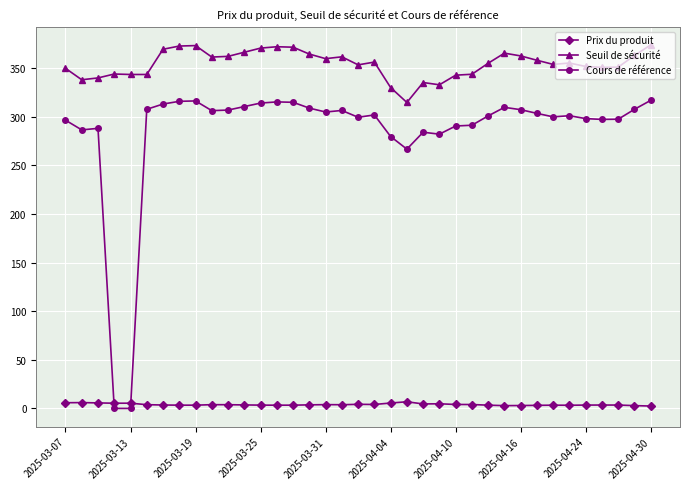

What is the greatest value displayed?

374.1